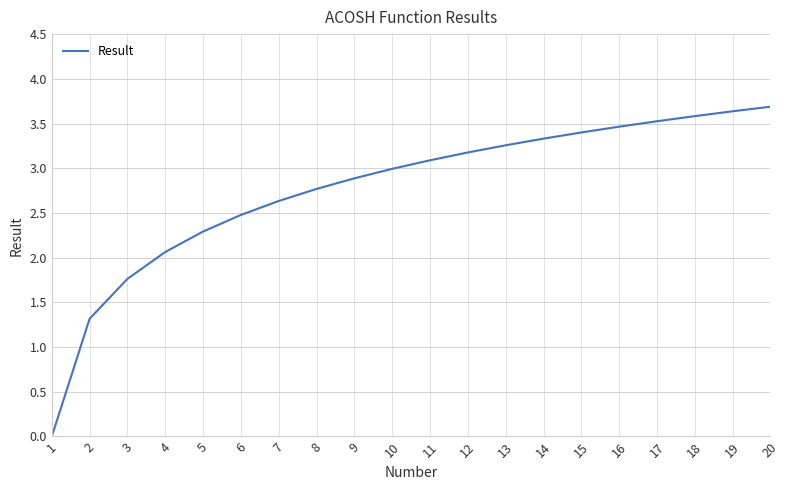

What is the approximate value at 18?

3.6